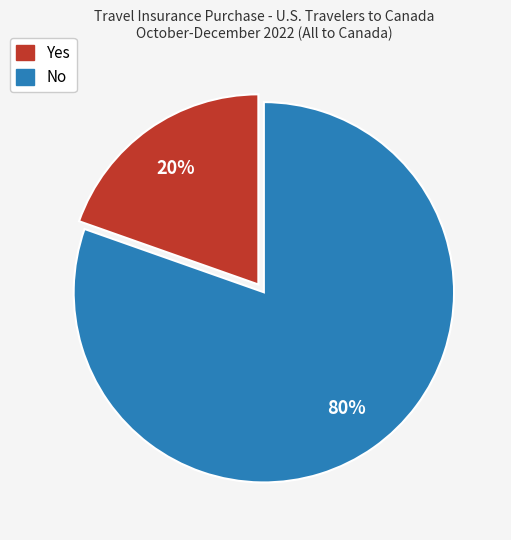

Count the number of slices in the pie.

2